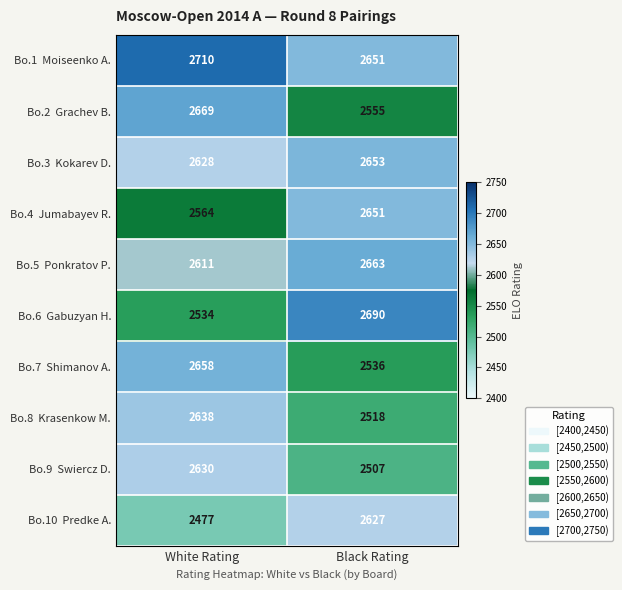

How many categories are shown in the chart?

2